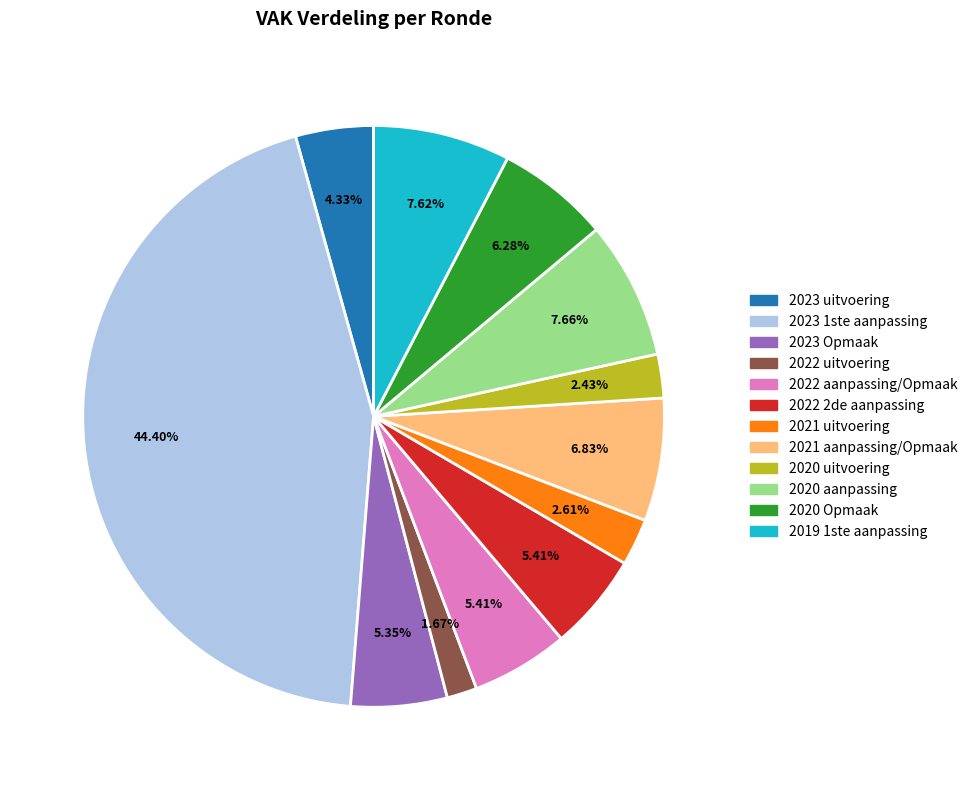

Count the number of slices in the pie.

12